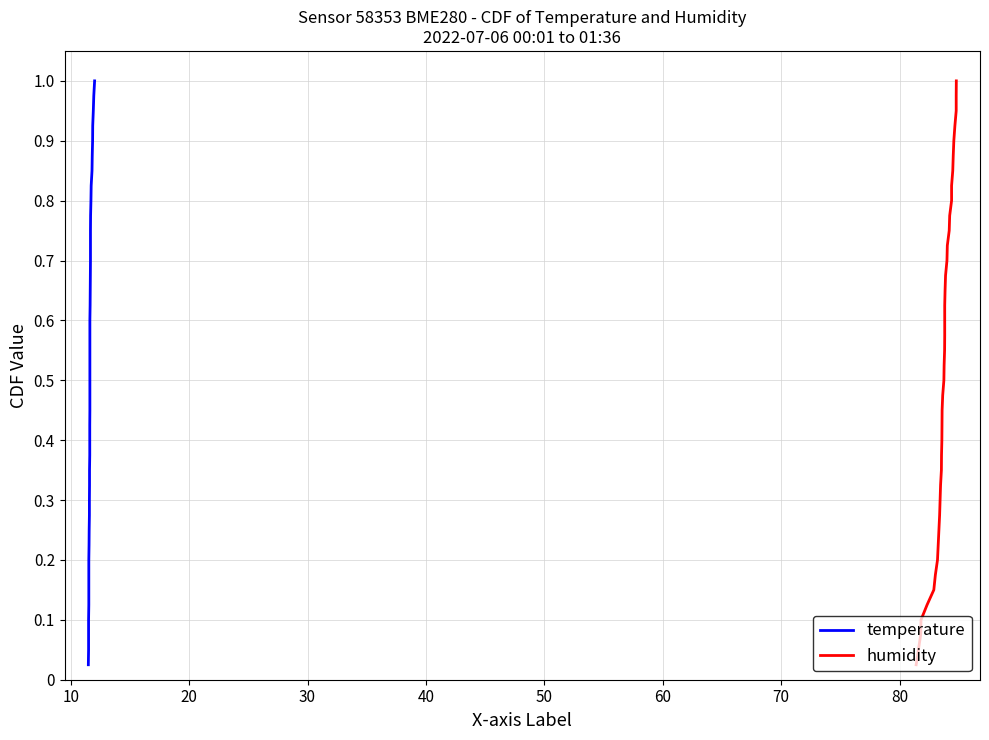

Is it true that humidity equals 0.4 at 35?

False